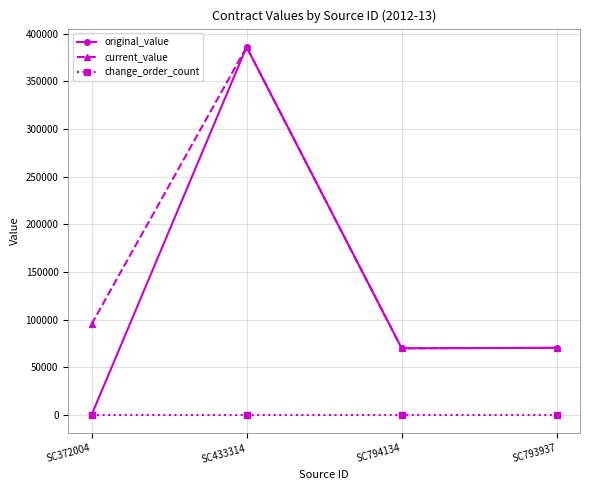

Which series has the widest spread of values?

original_value